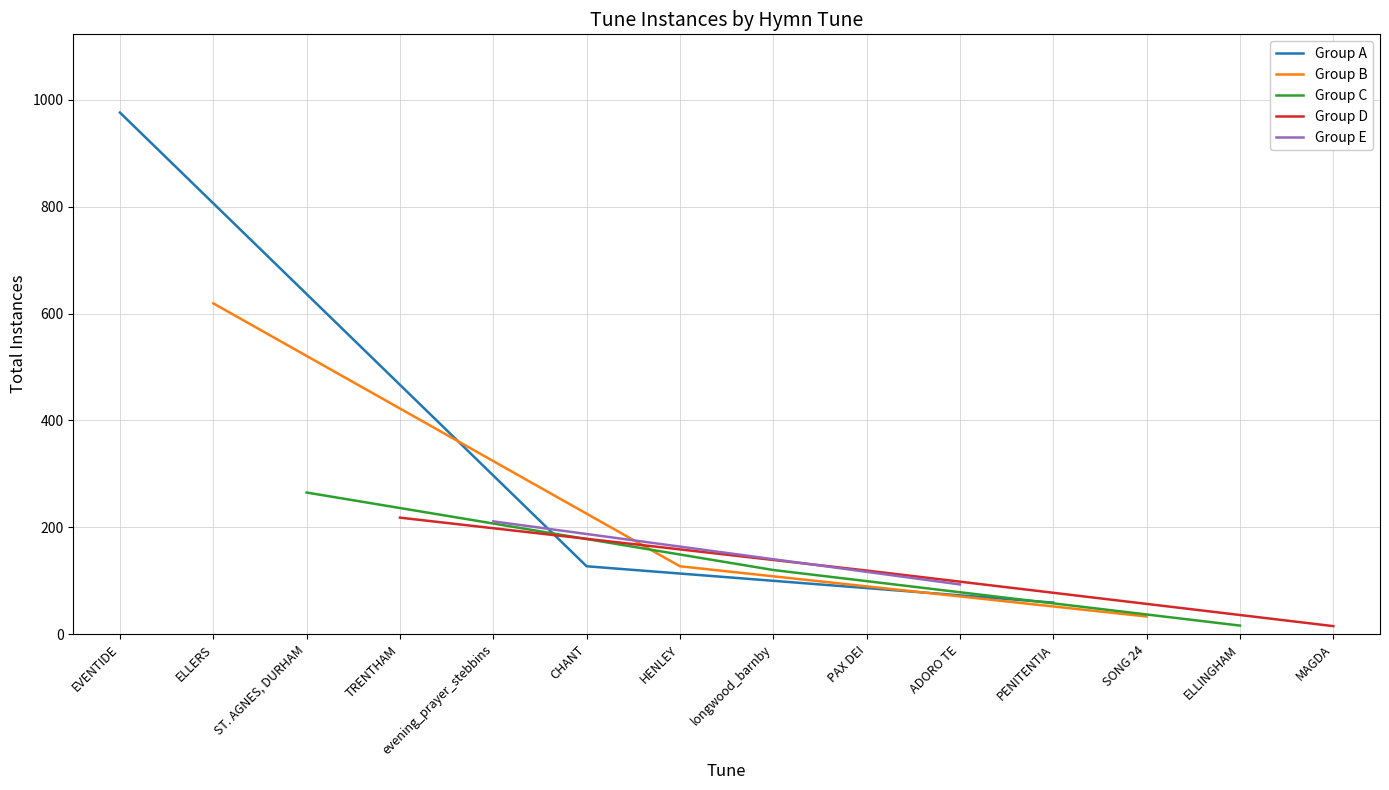

Where is the data nearest to the value 495?

ELLERS